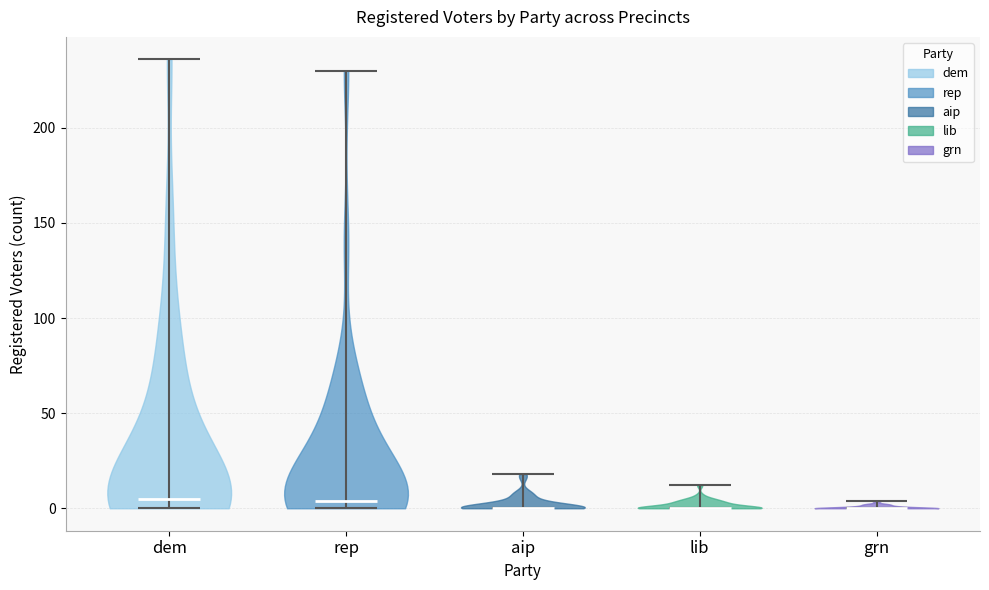

Reading left to right, read every violin against the y-axis: where its median line is, and the lowest and highest points it reaches. The values are not printed on the chart, so give them approximately, as read against the axis.

dem: median line 5, lowest point 0, highest point 235
rep: median line 5, lowest point 0, highest point 230
aip: median line 0, lowest point 0, highest point 20
lib: median line 0, lowest point 0, highest point 10
grn: median line 0, lowest point 0, highest point 5